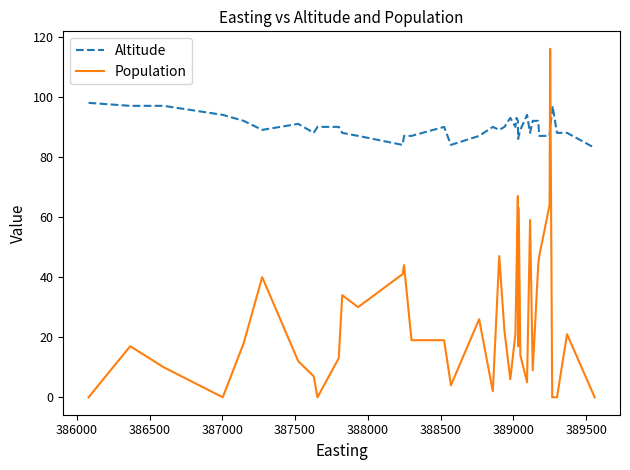

What is the lowest value of the Altitude series?

83